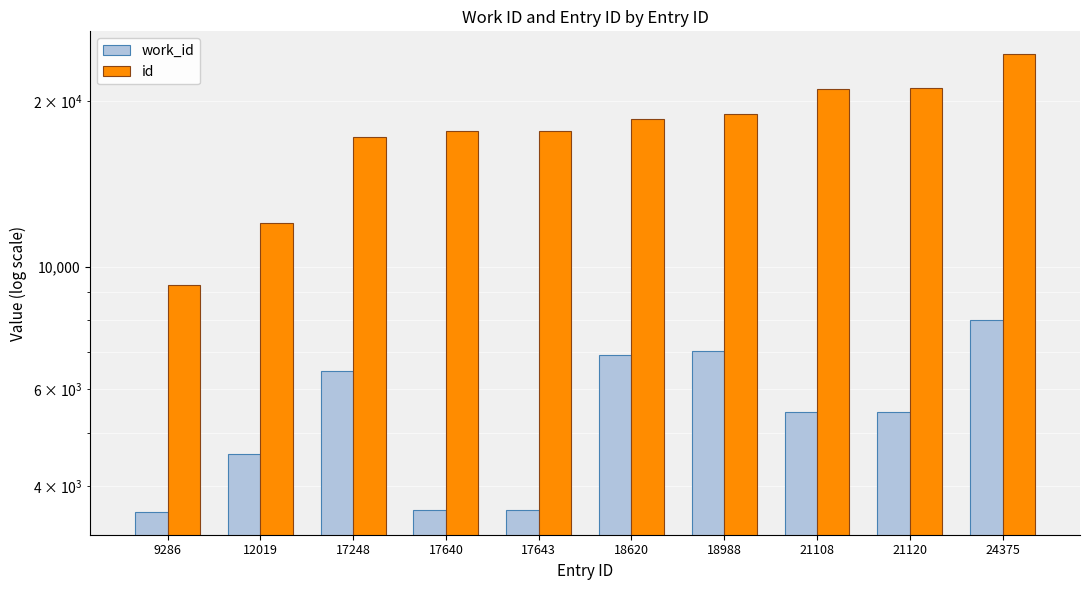

Are the bars horizontal?

No